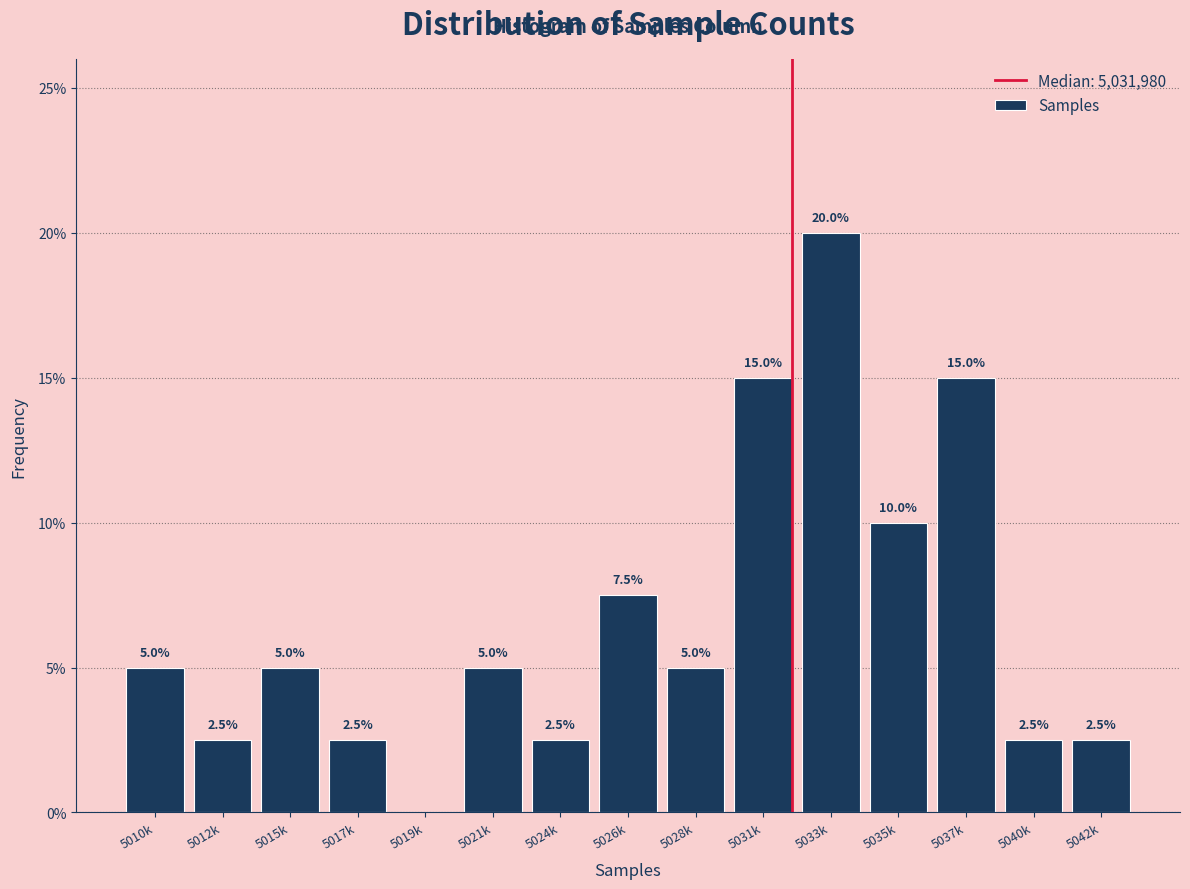

Reading right to left, what are all the values shown in this chart?

5042k=2.5	5040k=2.5	5037k=15.0	5035k=10.0	5033k=20.0	5031k=15.0	5028k=5.0	5026k=7.5	5024k=2.5	5021k=5.0	5019k=0.0	5017k=2.5	5015k=5.0	5012k=2.5	5010k=5.0